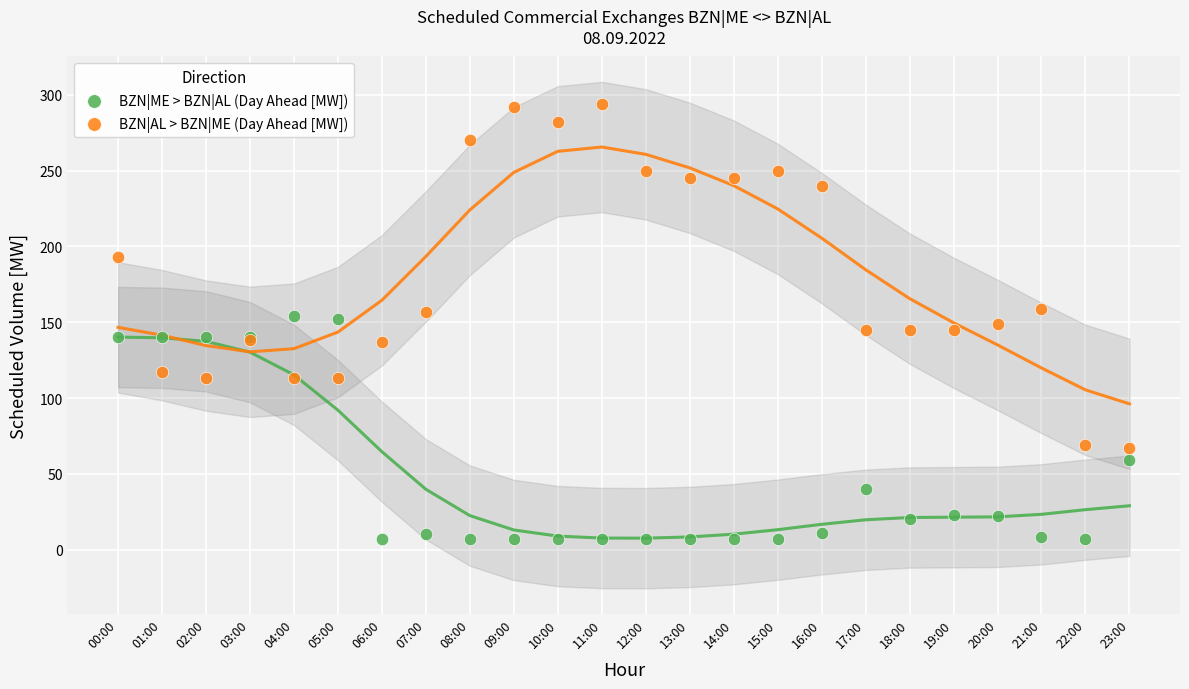

Which series contains the lowest Y value?

BZN|ME > BZN|AL (Day Ahead [MW])